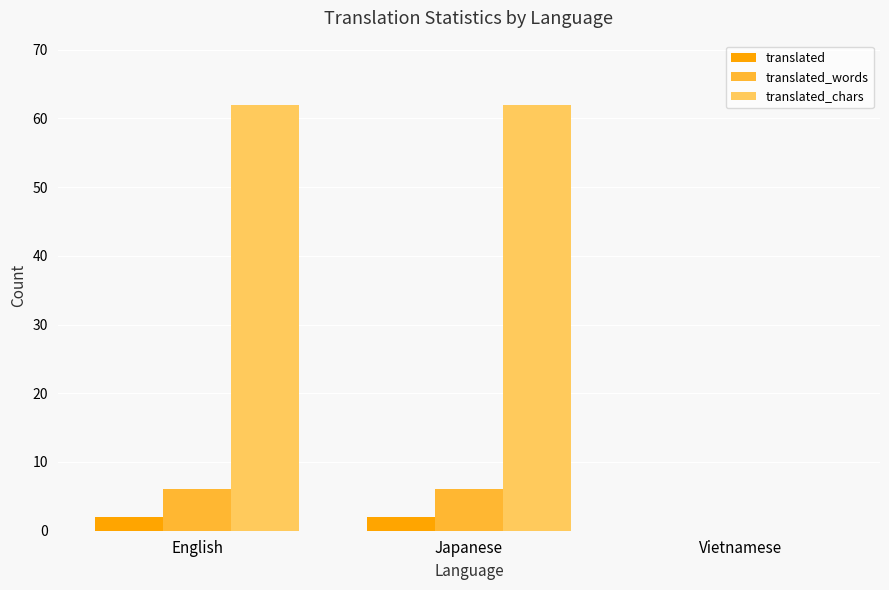

How many translated_chars values are between 0 and 62?

3